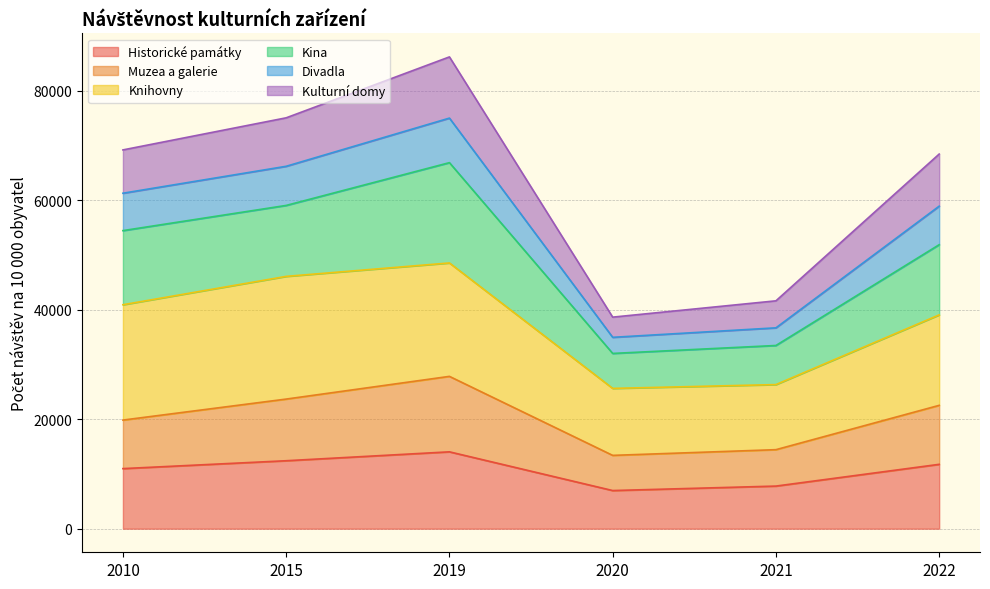

What are all the series names shown in the legend?

Historické památky, Muzea a galerie, Knihovny, Kina, Divadla, Kulturní domy